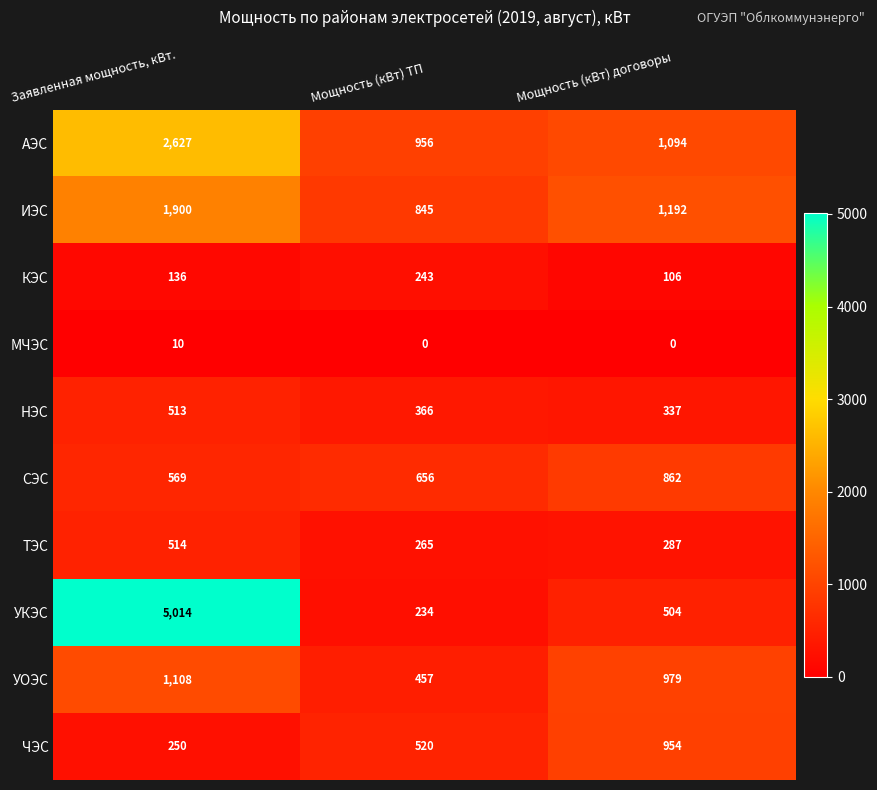

Which series has the largest total across all categories?

УКЭС